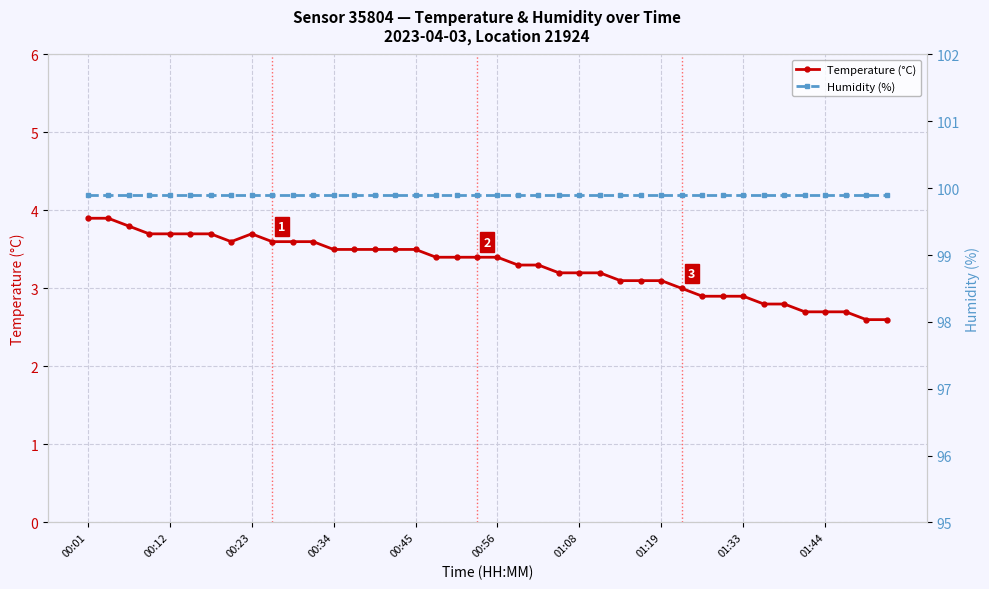

Between 26 and 29, which is larger?

26